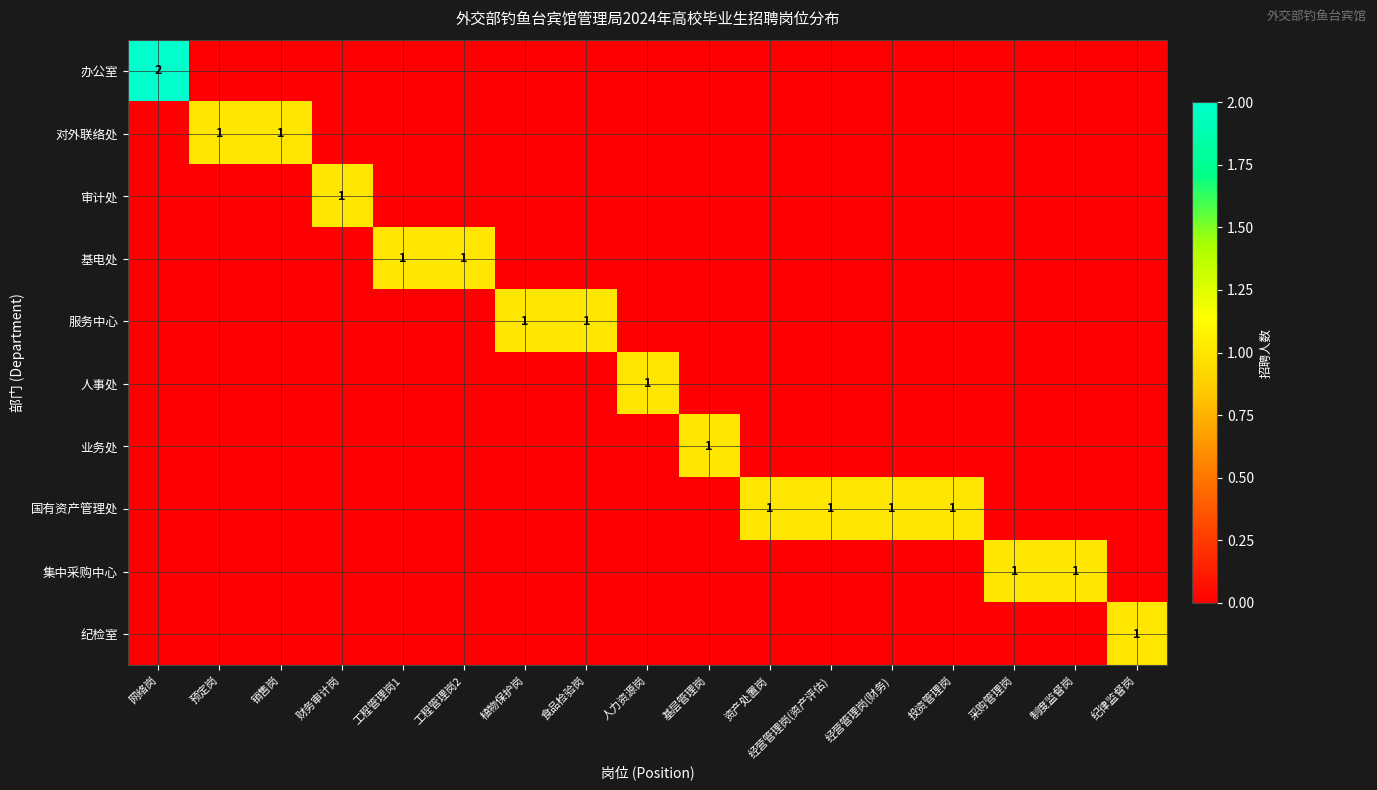

Rank the categories by 集中采购中心 value from highest to lowest.

采购管理岗, 制度监督岗, 网络岗, 预定岗, 销售岗, 财务审计岗, 工程管理岗1, 工程管理岗2, 植物保护岗, 食品检验岗, 人力资源岗, 基层管理岗, 资产处置岗, 经营管理岗(资产评估), 经营管理岗(财务), 投资管理岗, 纪律监督岗